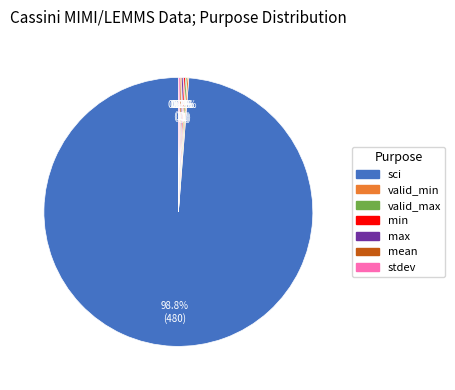

Which slice represents more than half of the pie?

sci